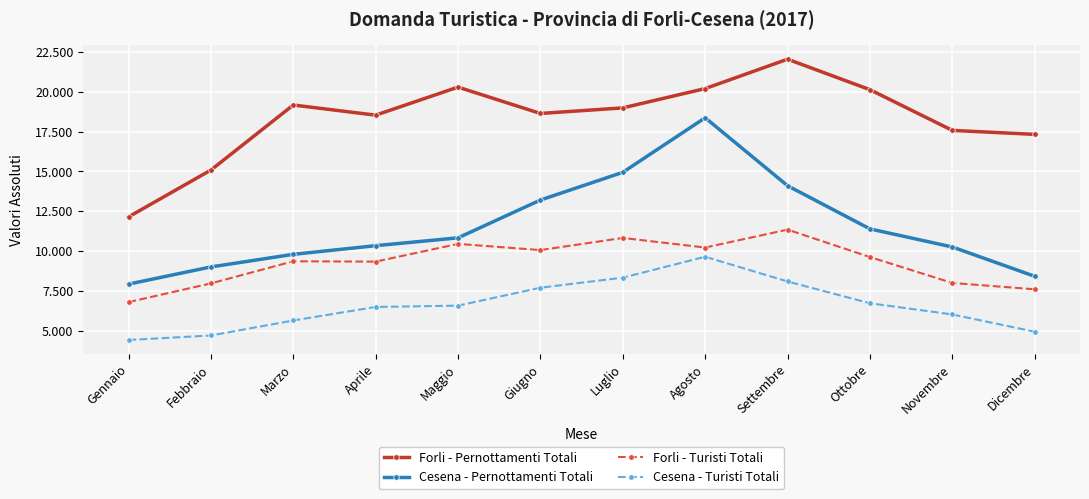

What is the greatest value displayed?

22040